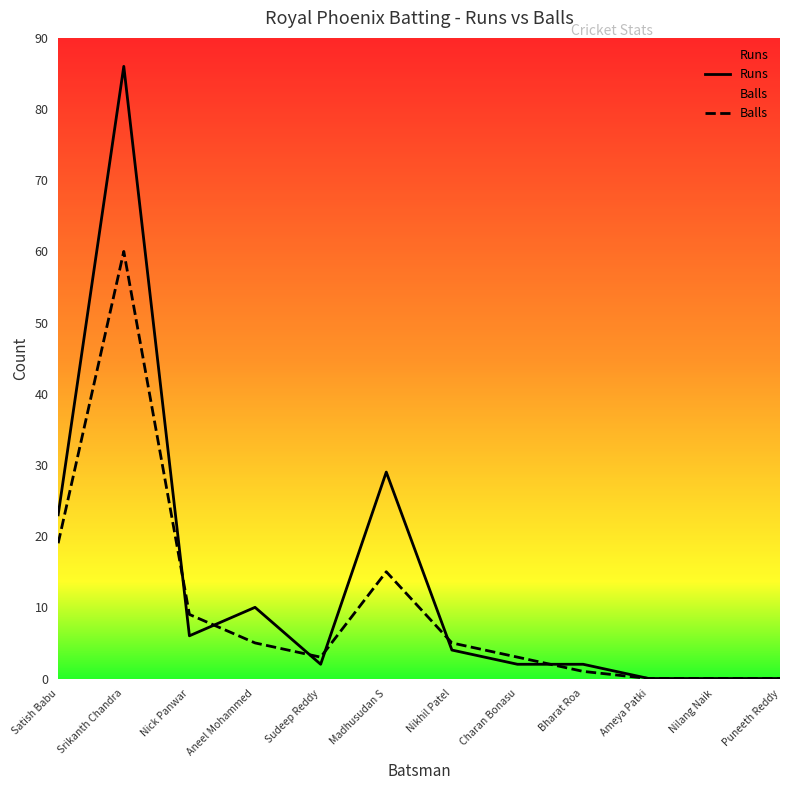

What is the sum of the Balls values at Puneeth Reddy and Sudeep Reddy?

3